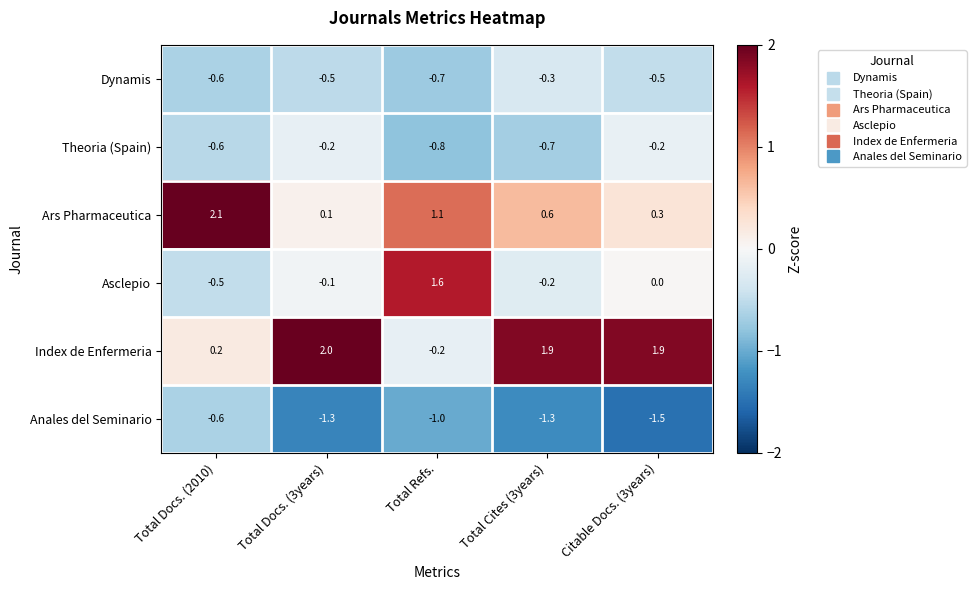

At how many categories does at least one series exceed 1?

5